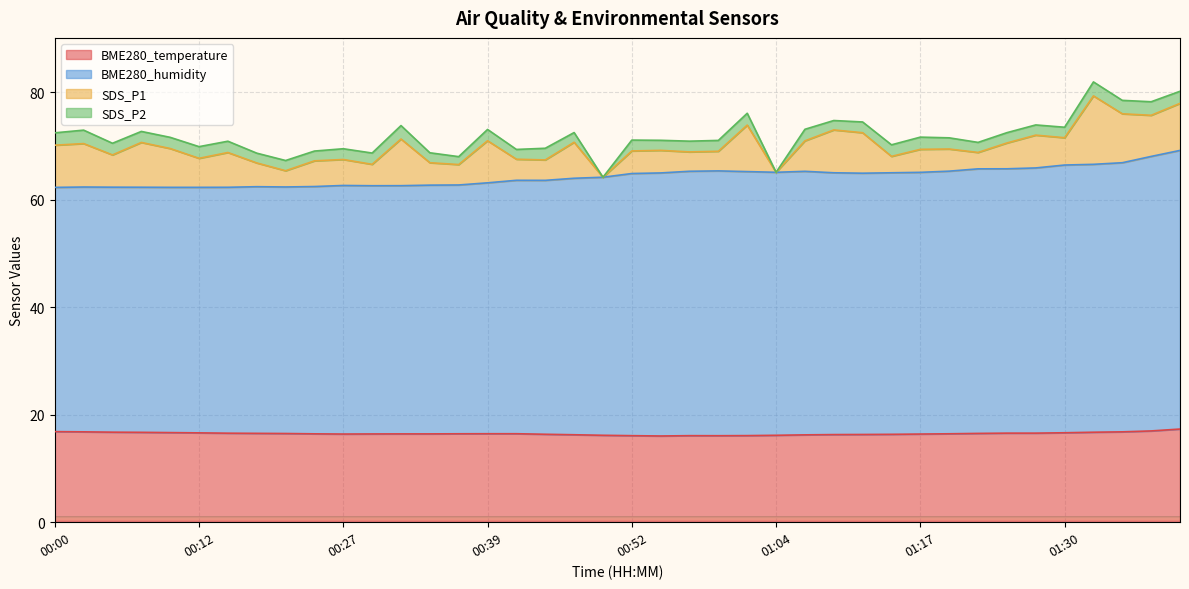

What are all the series names shown in the legend?

BME280_temperature, BME280_humidity, SDS_P1, SDS_P2